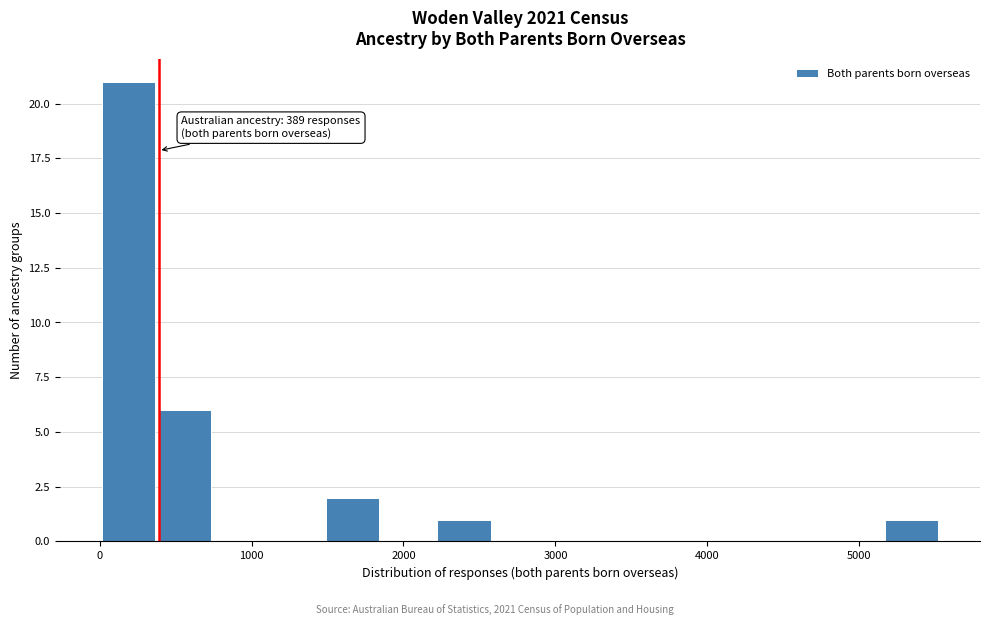

Read against the x-axis, roughly where is the centre of the tallest bar?

200